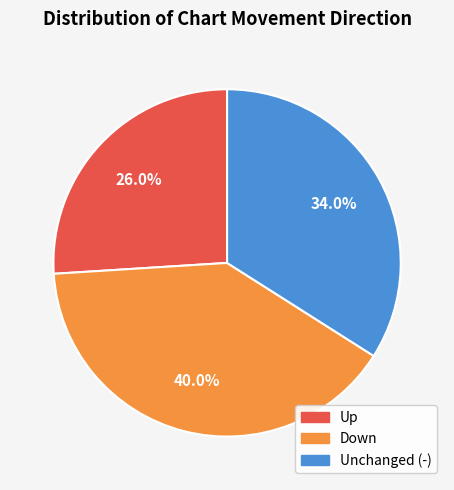

How many segments does this pie chart have?

3